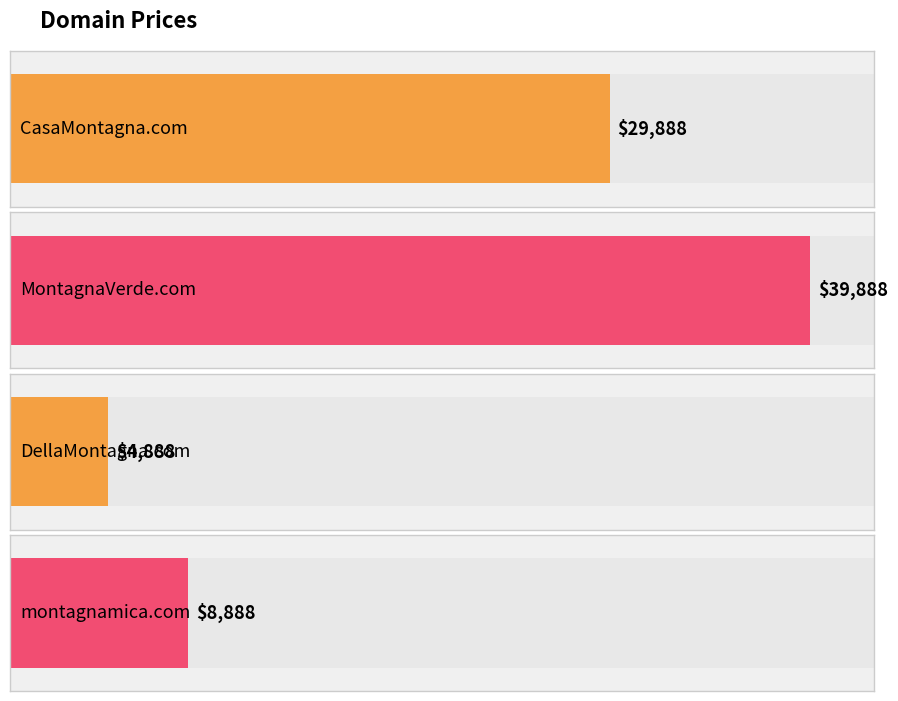

What is the label of the 4th bar from the right?

CasaMontagna.com